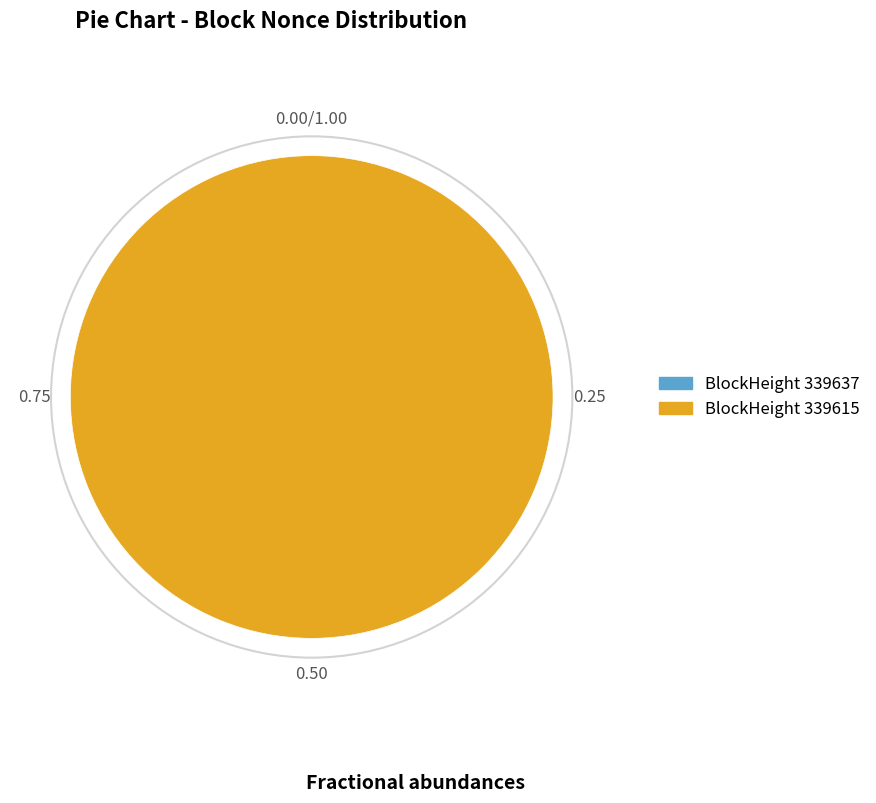

Which category has the smallest portion of the pie?

339637